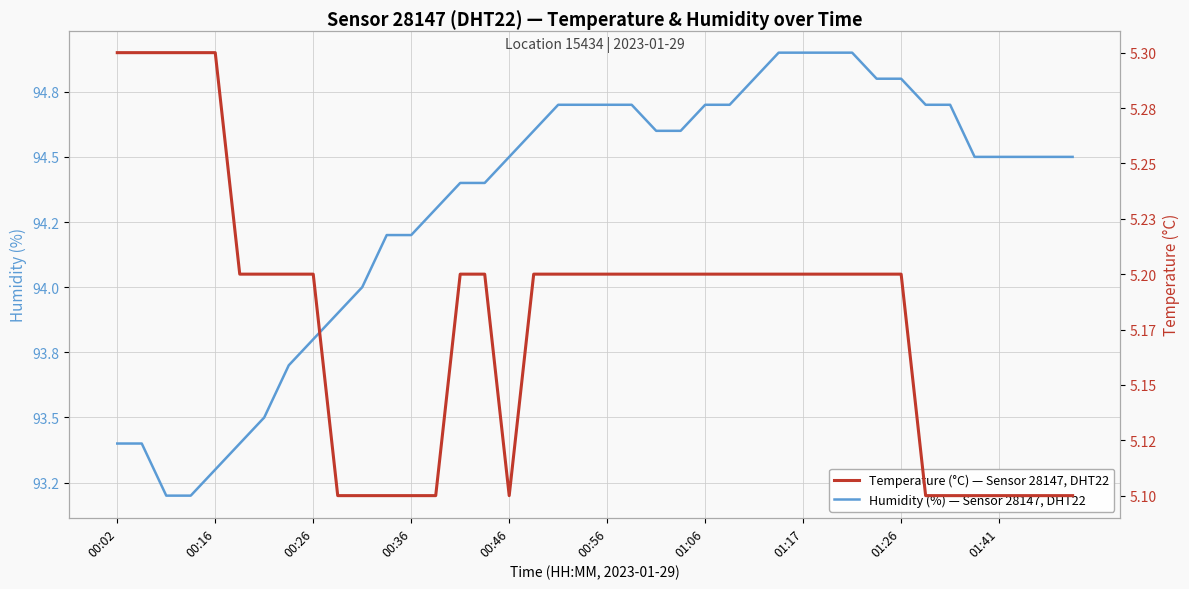

How many data points does each series have?

40